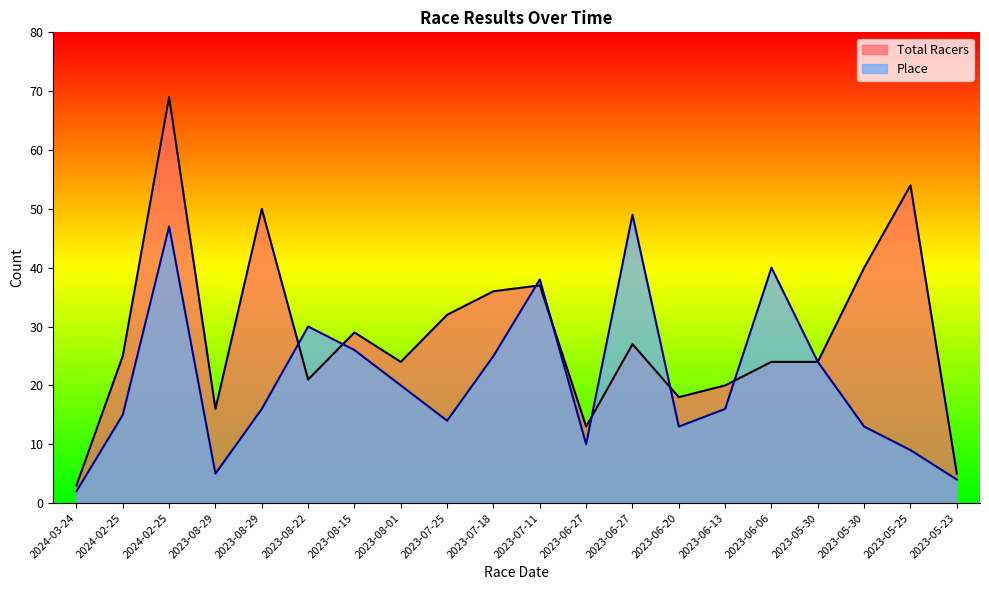

In Place, how many points are higher than both neighbors (excluding endpoints)?

5